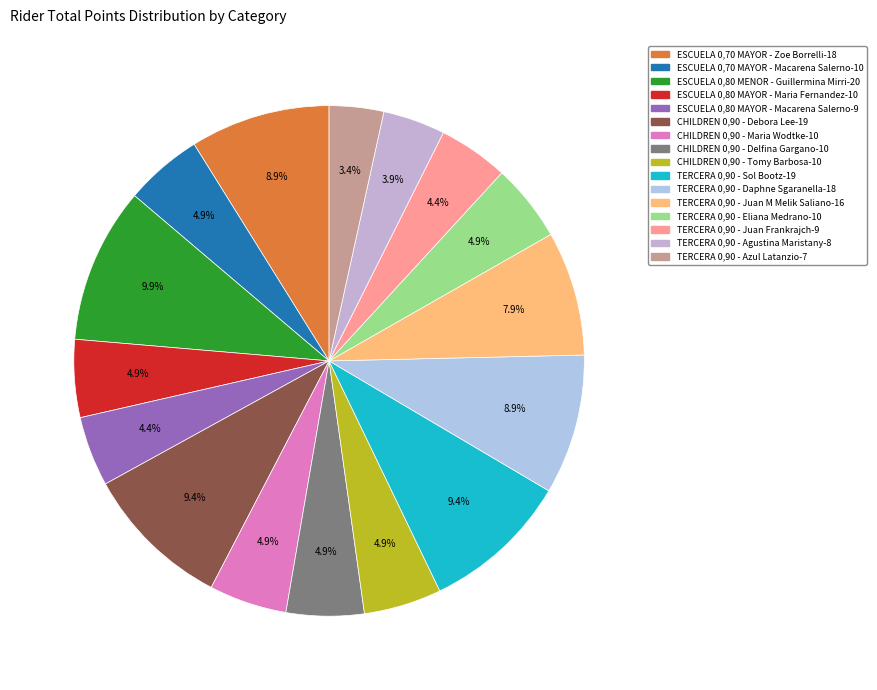

Rank the categories by value from highest to lowest.

ESCUELA 0,80 MENOR - Guillermina Mirri, CHILDREN 0,90 - Debora Lee, TERCERA 0,90 - Sol Bootz, ESCUELA 0,70 MAYOR - Zoe Borrelli, TERCERA 0,90 - Daphne Sgaranella, TERCERA 0,90 - Juan M Melik Saliano, ESCUELA 0,70 MAYOR - Macarena Salerno, ESCUELA 0,80 MAYOR - Maria Fernandez, CHILDREN 0,90 - Maria Wodtke, CHILDREN 0,90 - Delfina Gargano, CHILDREN 0,90 - Tomy Barbosa, TERCERA 0,90 - Eliana Medrano, ESCUELA 0,80 MAYOR - Macarena Salerno, TERCERA 0,90 - Juan Frankrajch, TERCERA 0,90 - Agustina Maristany, TERCERA 0,90 - Azul Latanzio